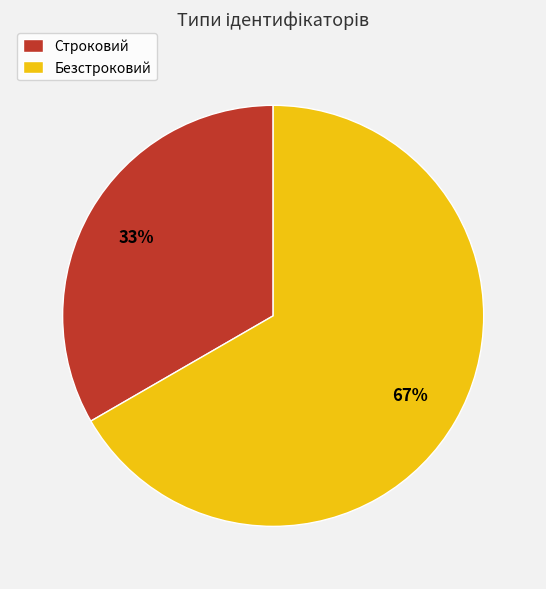

Which slice is the largest?

Безстроковий